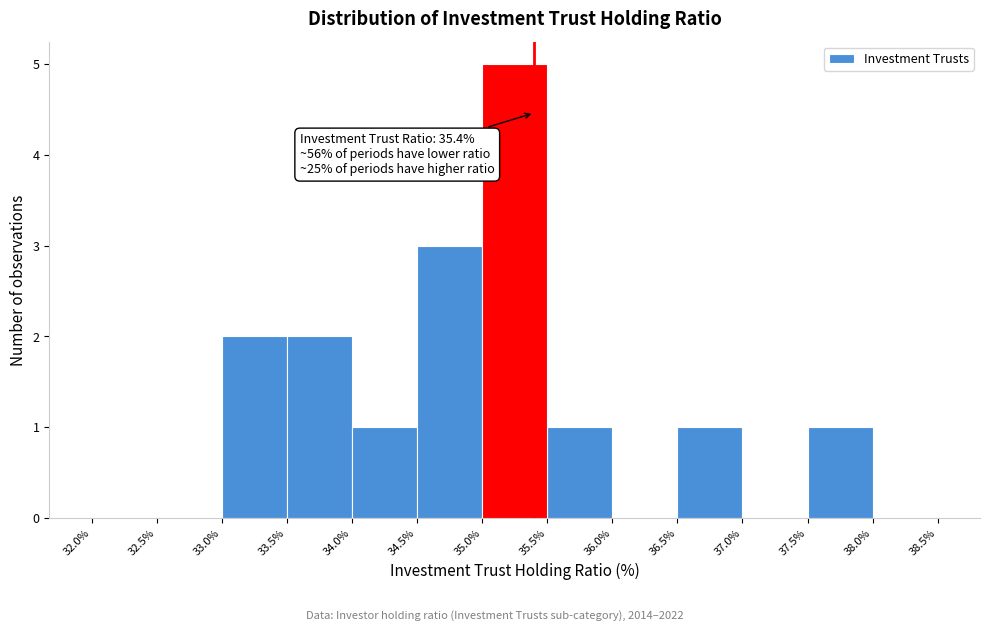

Which range on the x-axis has the tallest bar?

35.0% to 35.5%